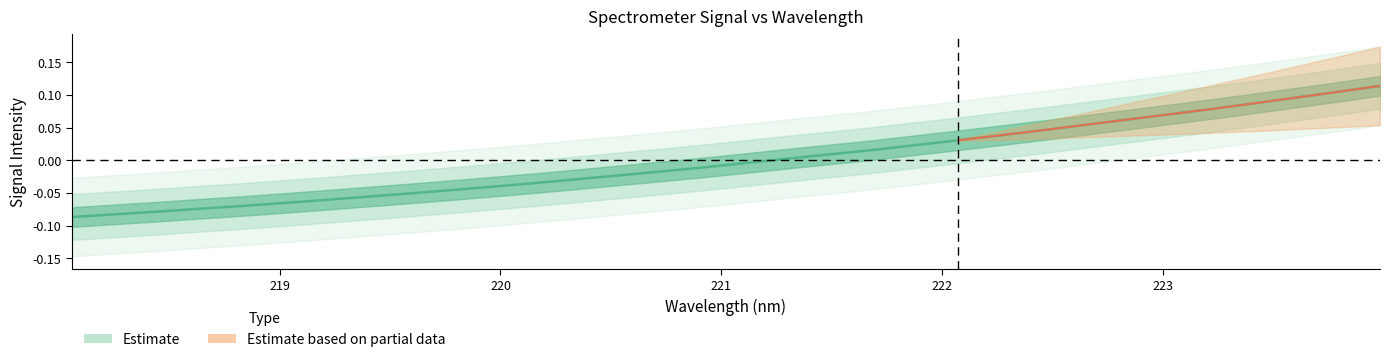

Count the number of values greater than 0.

15